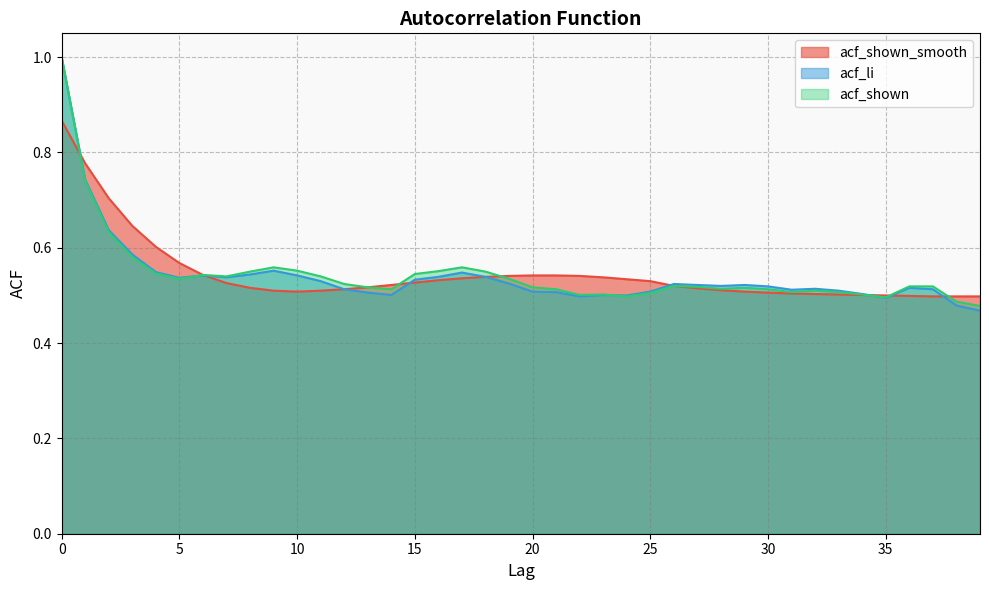

What is the sum of the acf_li values at 0 and 8?

1.5